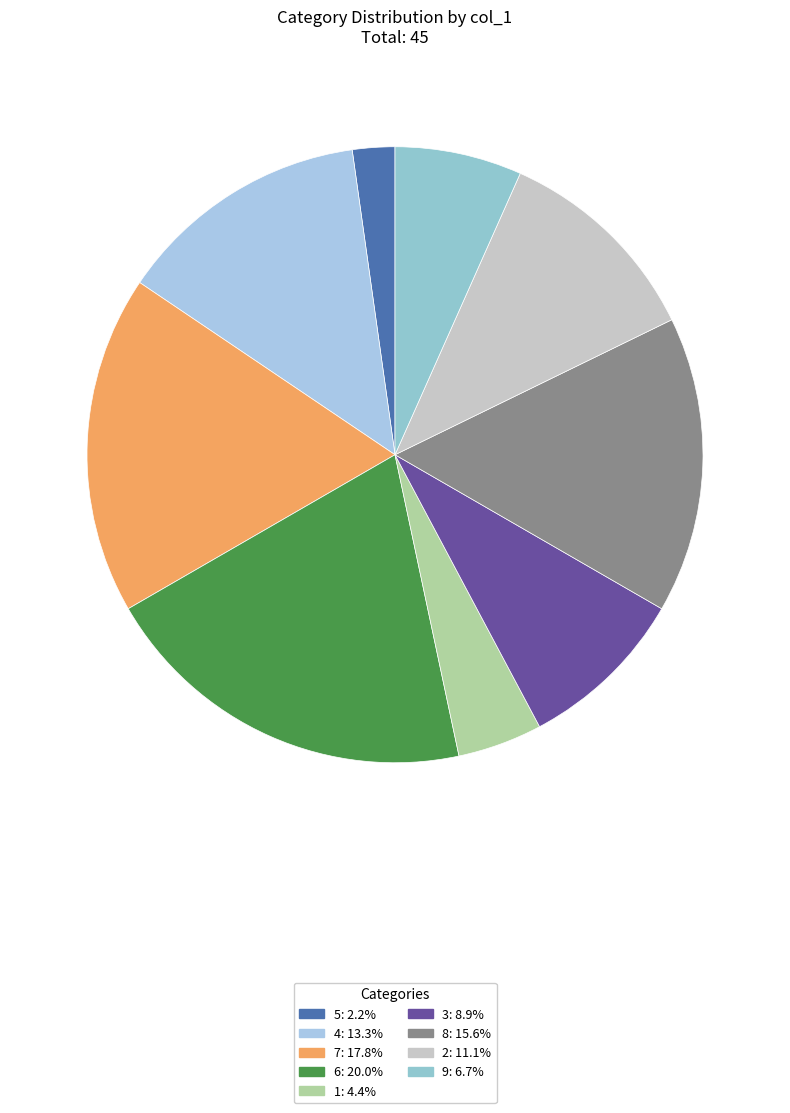

Between 9 and 3, which is larger?

3